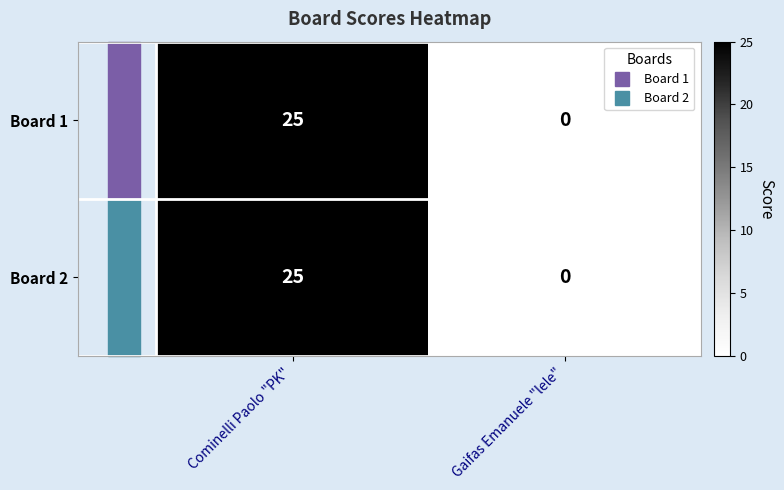

What is the total value across all series at Cominelli Paolo "PK"?

50